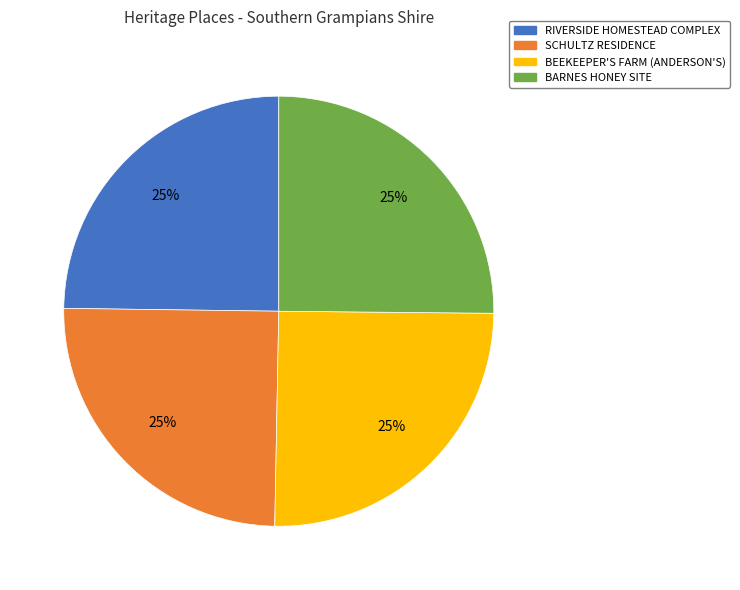

The RIVERSIDE HOMESTEAD COMPLEX slice represents 18% of the pie. True or false?

False